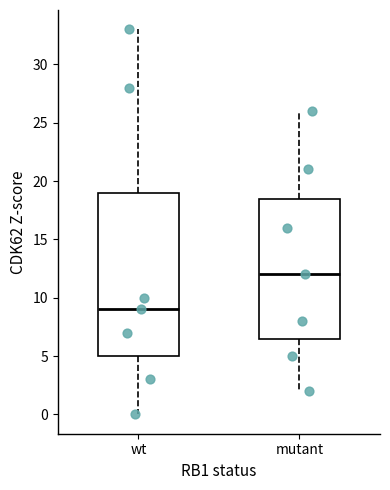

Which box is the tallest, from its lower edge to its upper edge?

wt